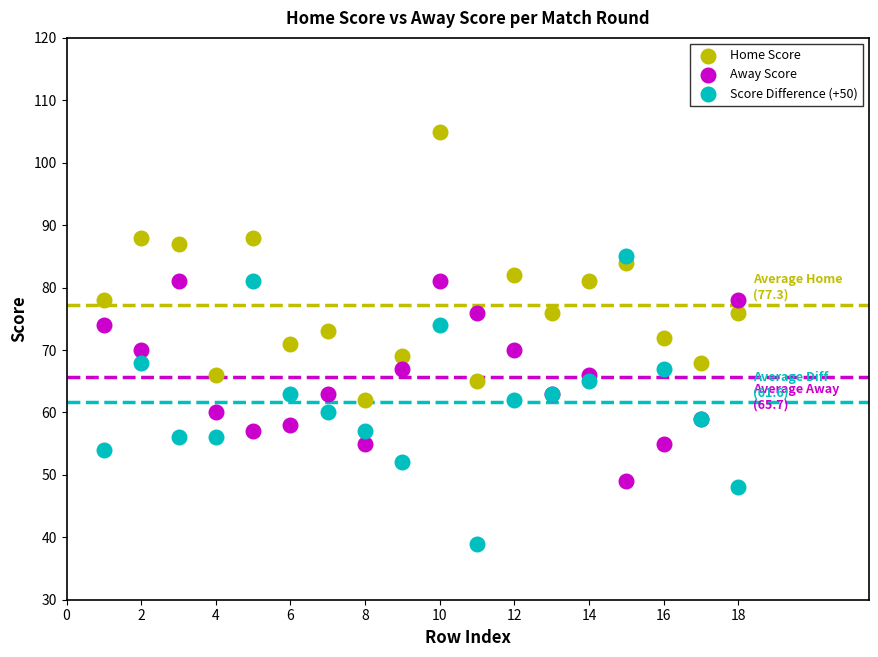

Which series contains the lowest Y value?

Score Difference (+50)